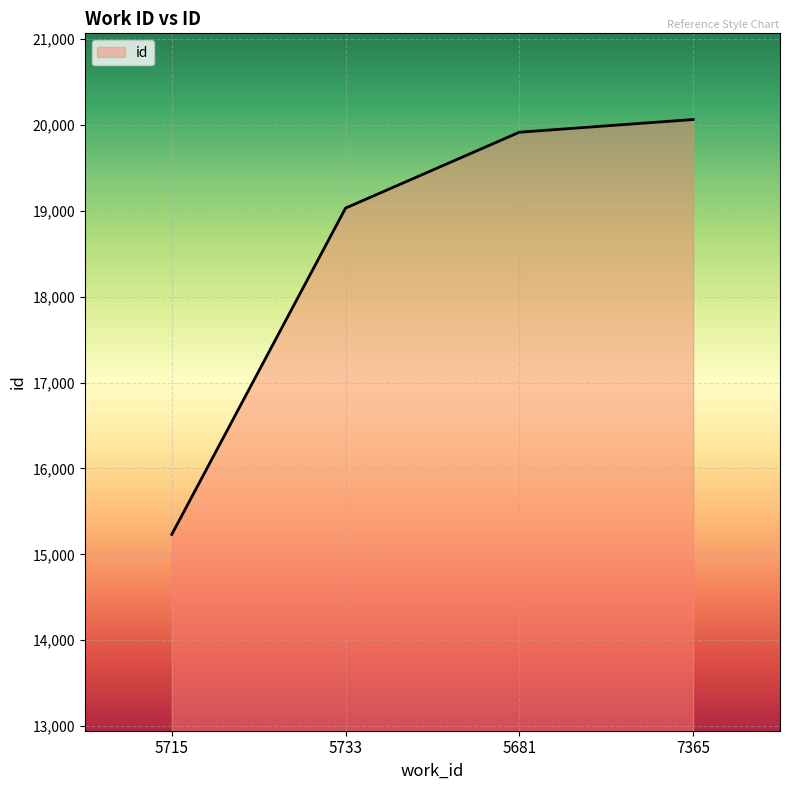

Reading left to right, list all the values displayed in this chart.

15232	19030	19913	20061